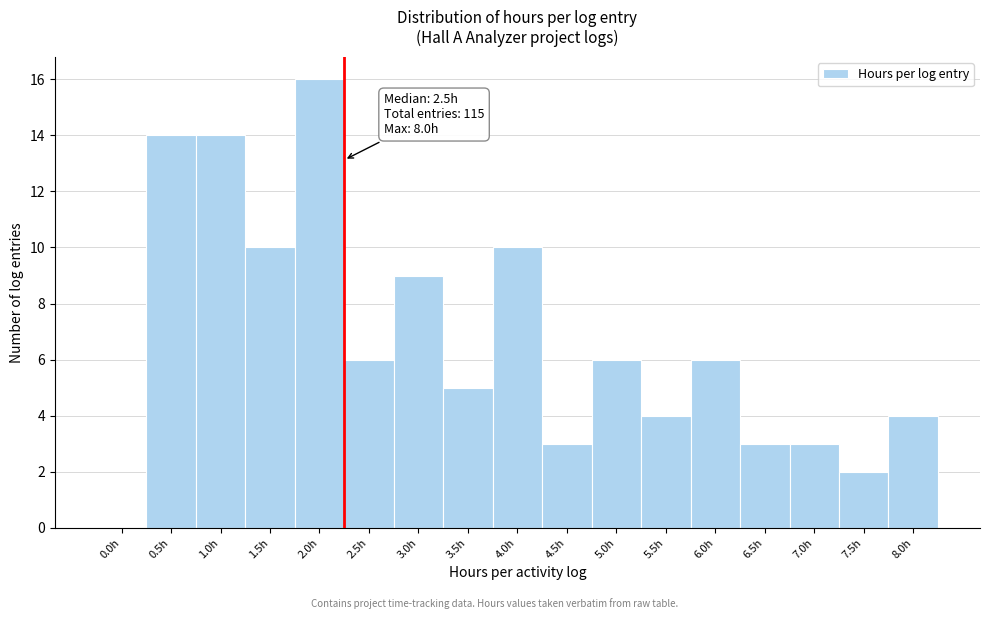

Reading right to left, what are all the values shown in this chart?

8.0h=4	7.5h=2	7.0h=3	6.5h=3	6.0h=6	5.5h=4	5.0h=6	4.5h=3	4.0h=10	3.5h=5	3.0h=9	2.5h=6	2.0h=16	1.5h=10	1.0h=14	0.5h=14	0.0h=0